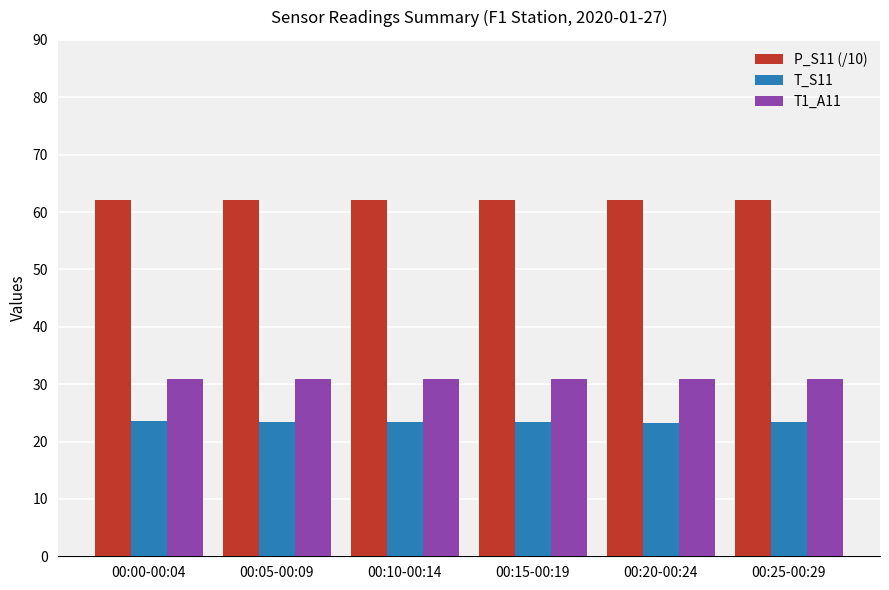

What is the difference between the T_S11 values at 00:10-00:14 and 00:20-00:24?

0.1